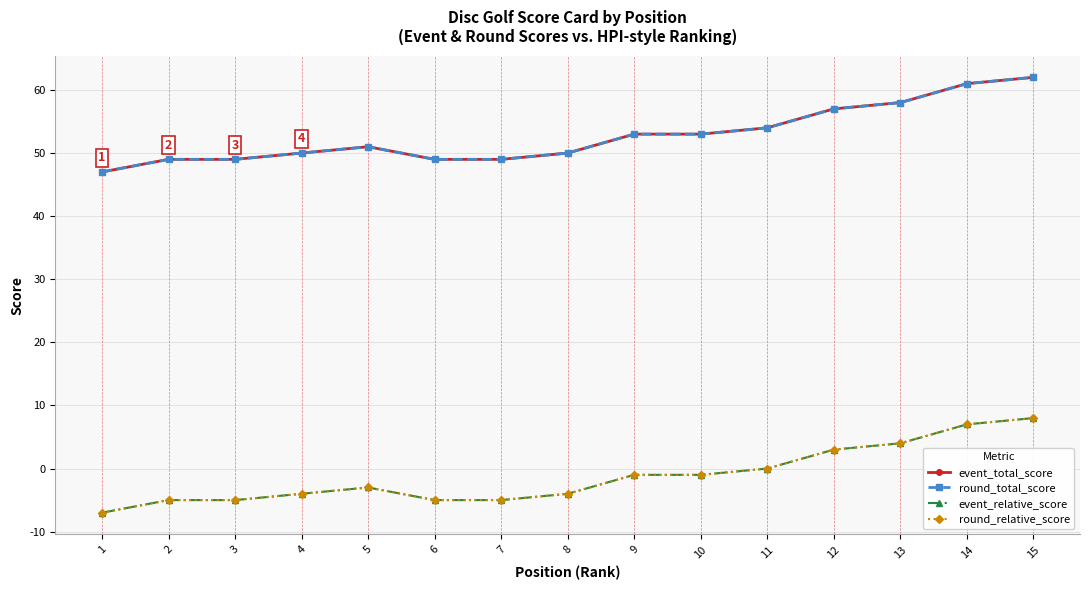

Is this an area chart (filled region under the line)?

No